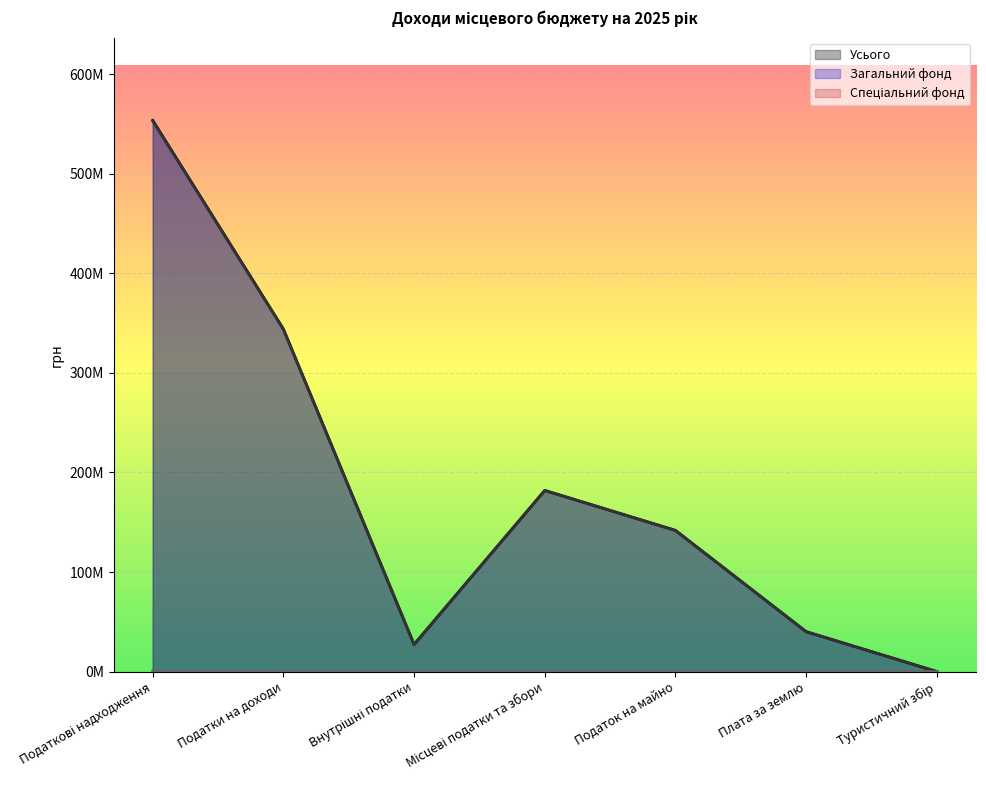

Where is Спеціальний фонд nearest to the value 229650?

Податкові надходження